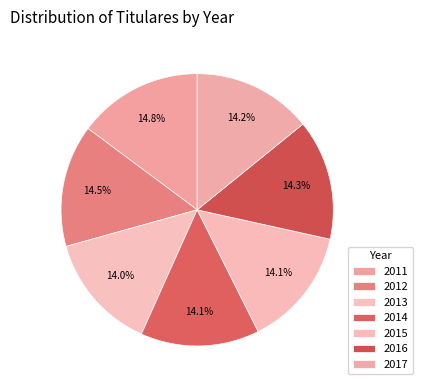

Combined, what portion of the pie is 2011 and 2012?

29.3%